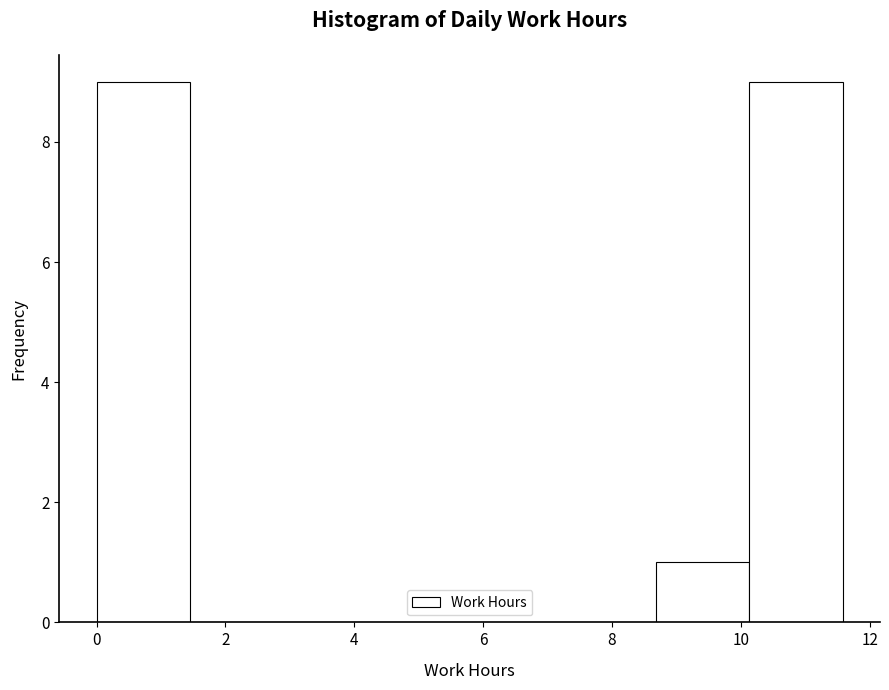

Reading left to right, list every bar in this chart as the range it spans on the x-axis followed by its height. Neither the bar edges nor the heights are printed on the chart, so give them approximately, as read against the axes.

0.0 to 1.4: 9
1.4 to 2.8: 0
2.8 to 4.4: 0
4.4 to 5.8: 0
5.8 to 7.2: 0
7.2 to 8.6: 0
8.6 to 10.2: 1
10.2 to 11.6: 9